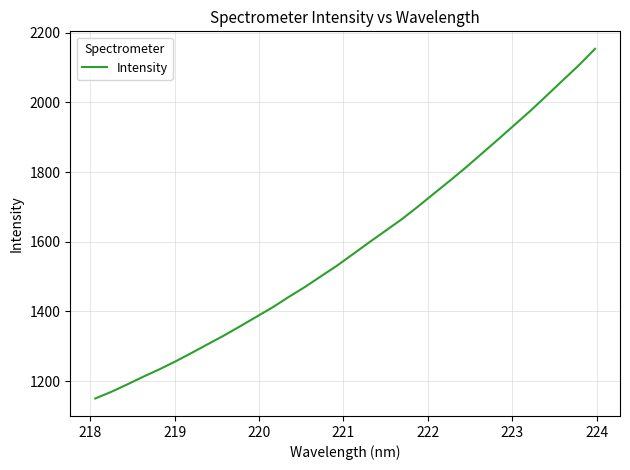

What is the maximum value shown in the chart?

2153.8